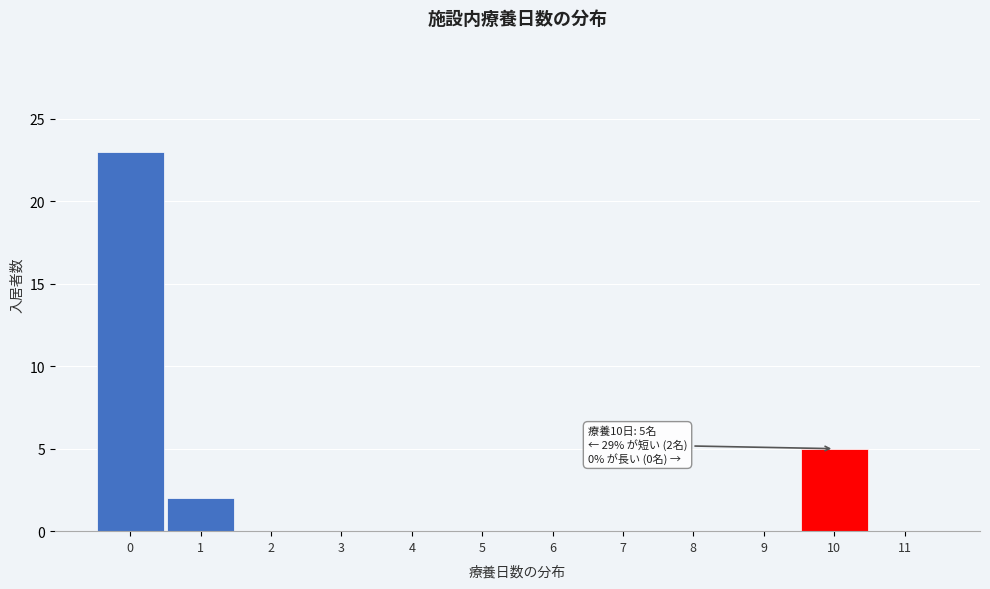

Over which range of the x-axis is the bar tallest?

-0.5 to 0.5